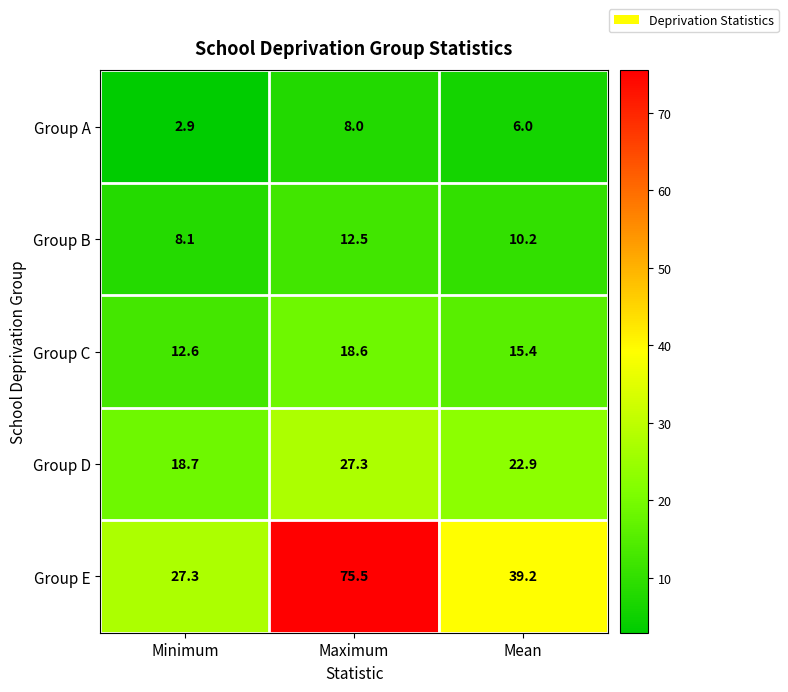

Which series has the largest total across all categories?

Group E